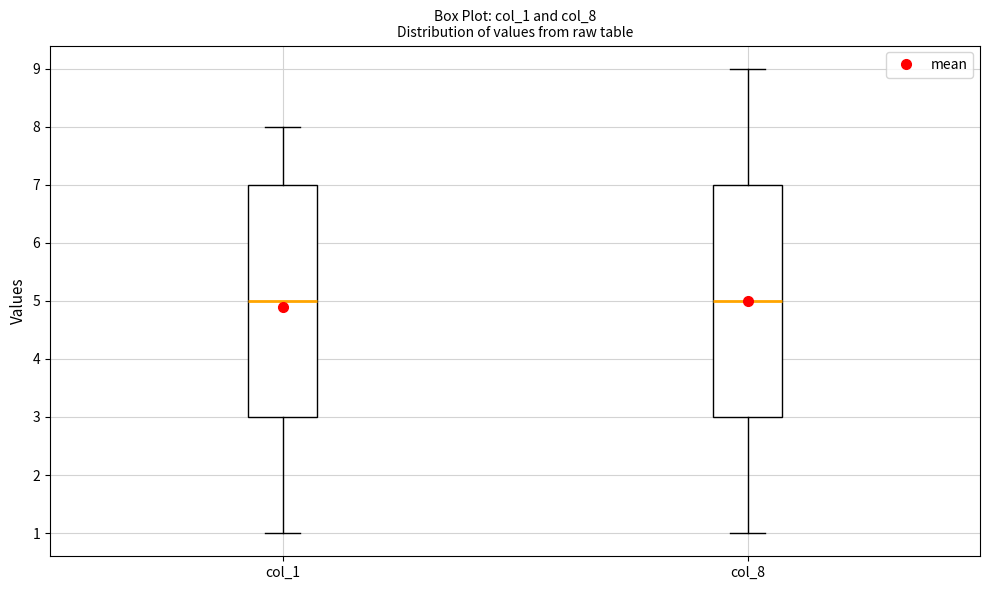

Where is the upper edge of the box for col_1 on the y-axis? The values are not printed on the chart, so give them approximately, as read against the axis.

7